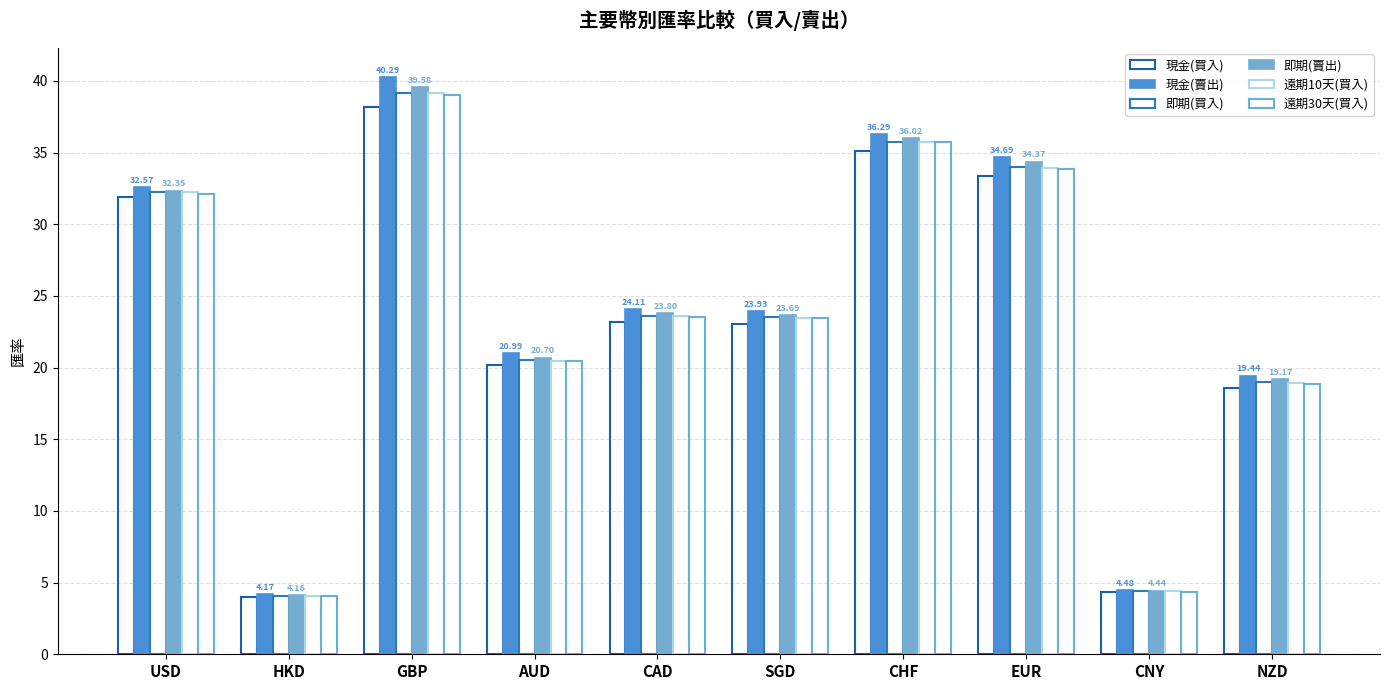

Which series has the largest range (max minus min)?

現金(賣出)